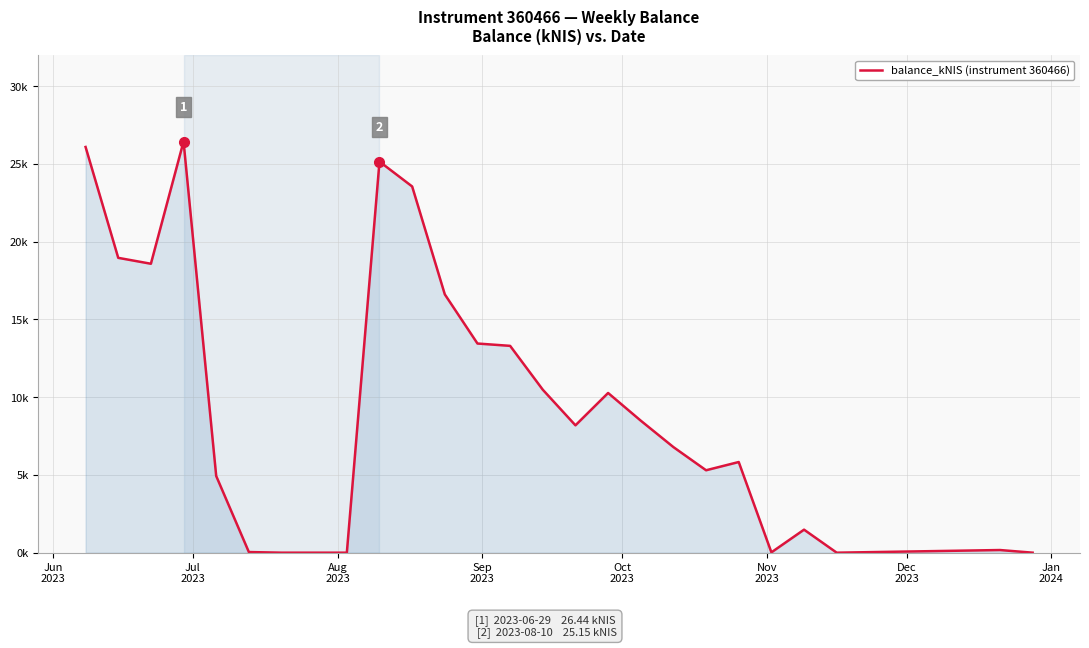

Reading right to left, extract all data points from this chart.

0.0	0.2	0.0	1.5	0.0	5.8	5.3	6.8	8.5	10.3	8.2	10.5	13.3	13.4	16.6	23.6	25.1	0.0	0.0	0.0	4.9	26.4	18.6	19.0	26.1